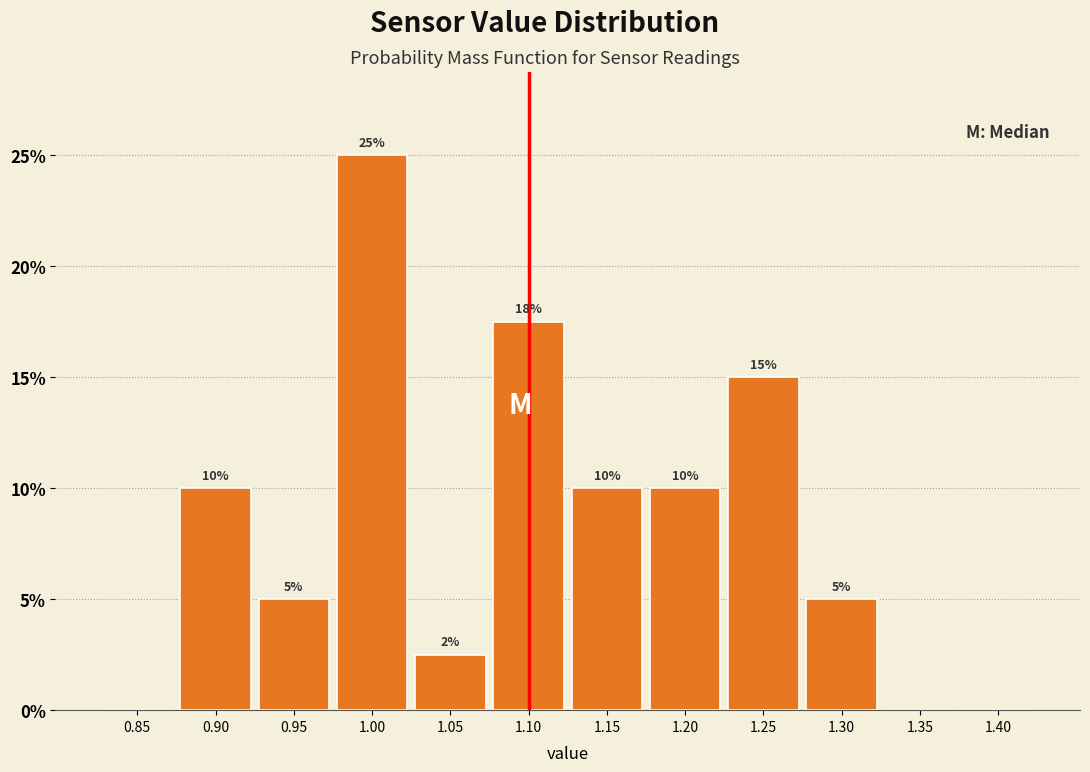

Over which range of the x-axis is the bar tallest?

0.975 to 1.025